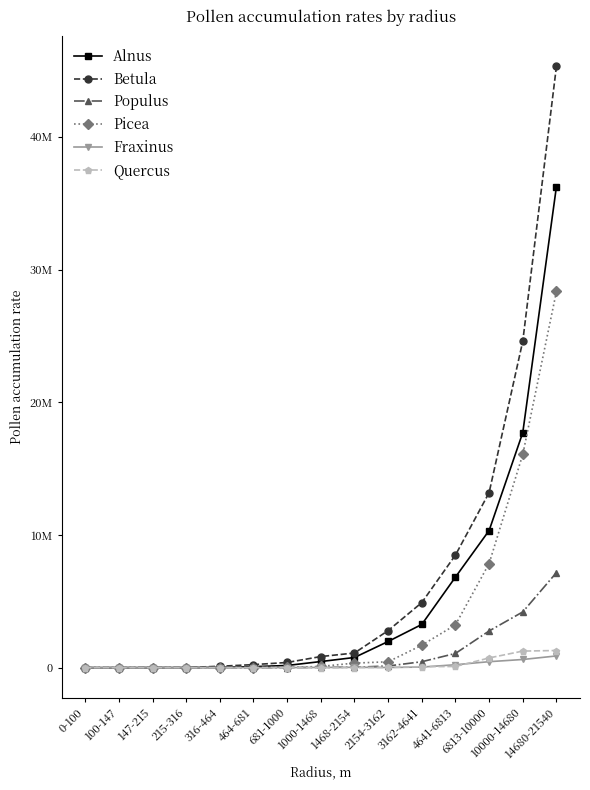

Is this an area chart (filled region under the line)?

No